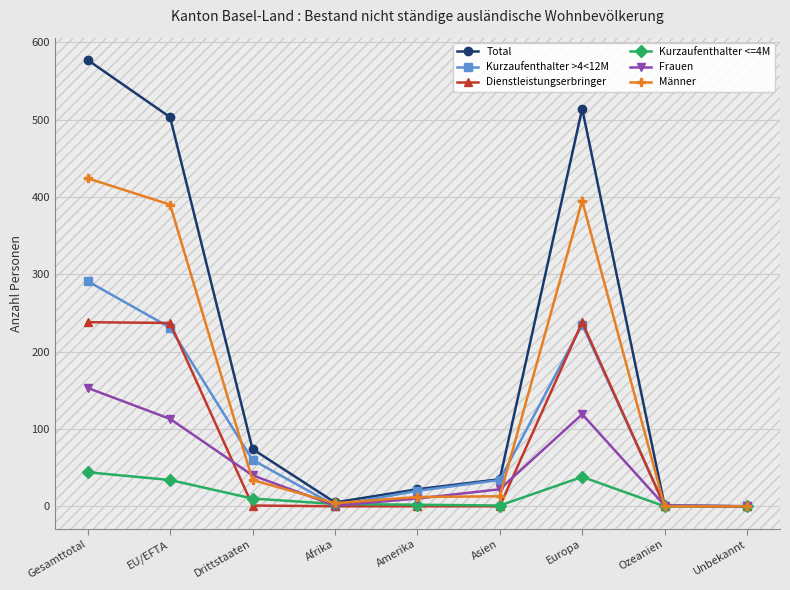

What is the sum of all Dienstleistungserbringer values?

714